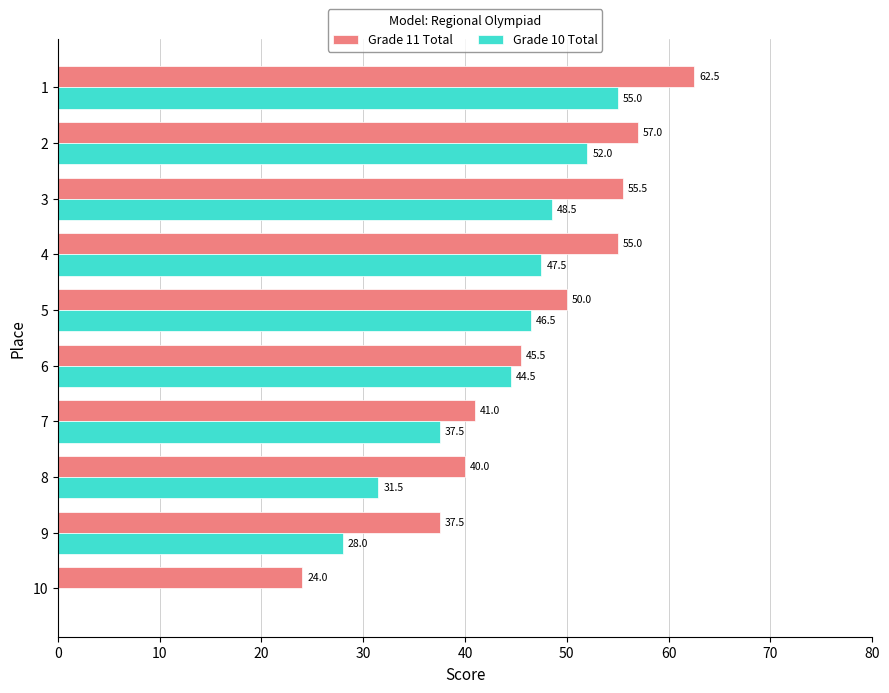

How many positive values does the Grade 10 Total series have?

9